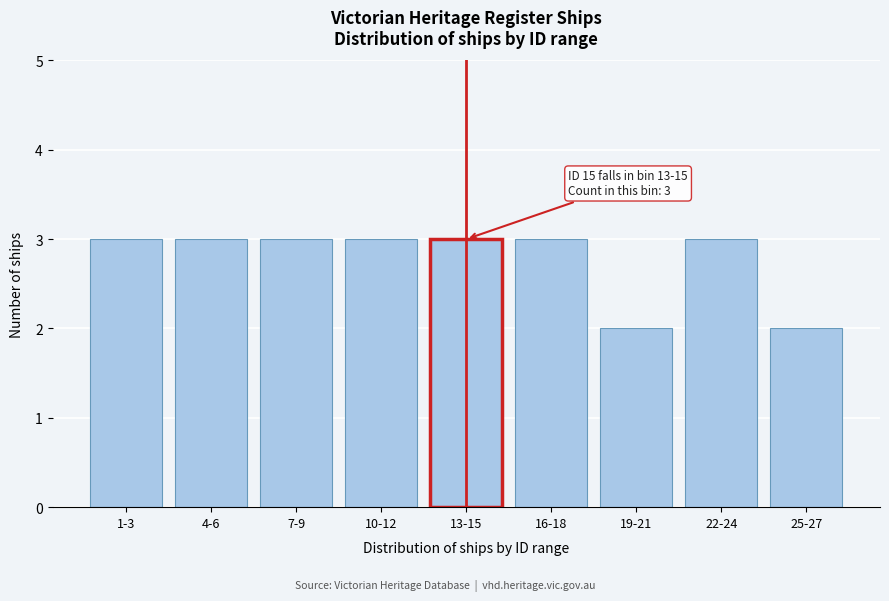

Reading left to right, what are all the values shown in this chart?

1-3=3	4-6=3	7-9=3	10-12=3	13-15=3	16-18=3	19-21=2	22-24=3	25-27=2